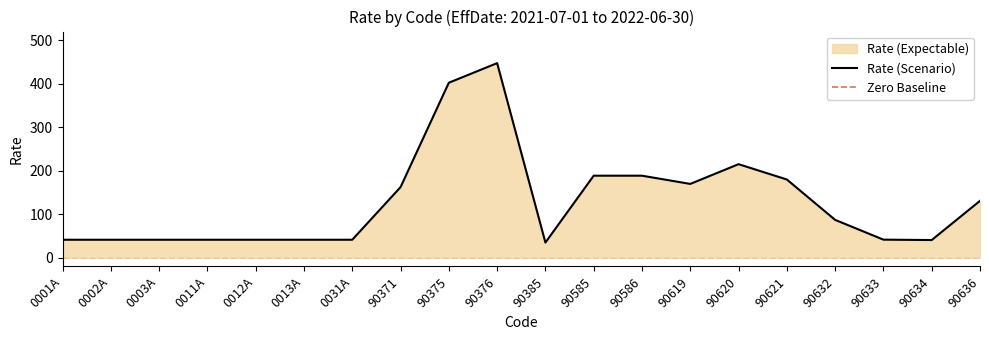

At which label does Rate (Scenario) reach its peak?

90376